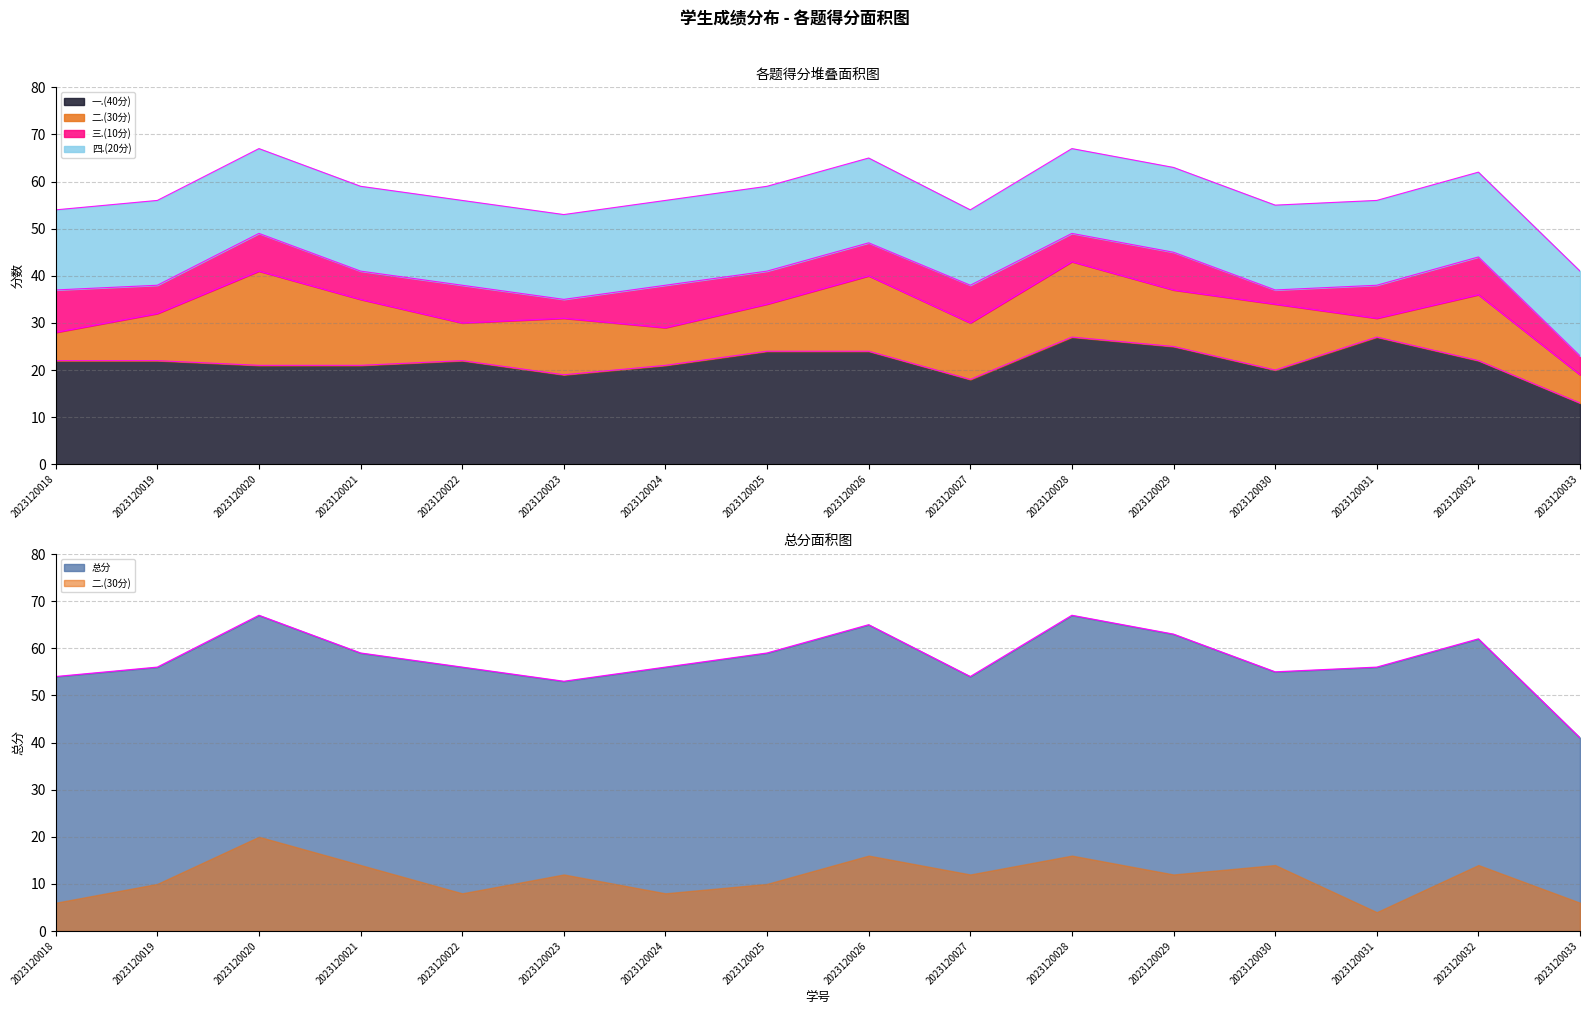

Reading left to right, transcribe all the data shown in this chart.

一.(40分): 22	22	21	21	22	19	21	24	24	18	27	25	20	27	22	13
二.(30分): 6	10	20	14	8	12	8	10	16	12	16	12	14	4	14	6
三.(10分): 9	6	8	6	8	4	9	7	7	8	6	8	3	7	8	4
四.(20分): 17	18	18	18	18	18	18	18	18	16	18	18	18	18	18	18
总分: 54	56	67	59	56	53	56	59	65	54	67	63	55	56	62	41